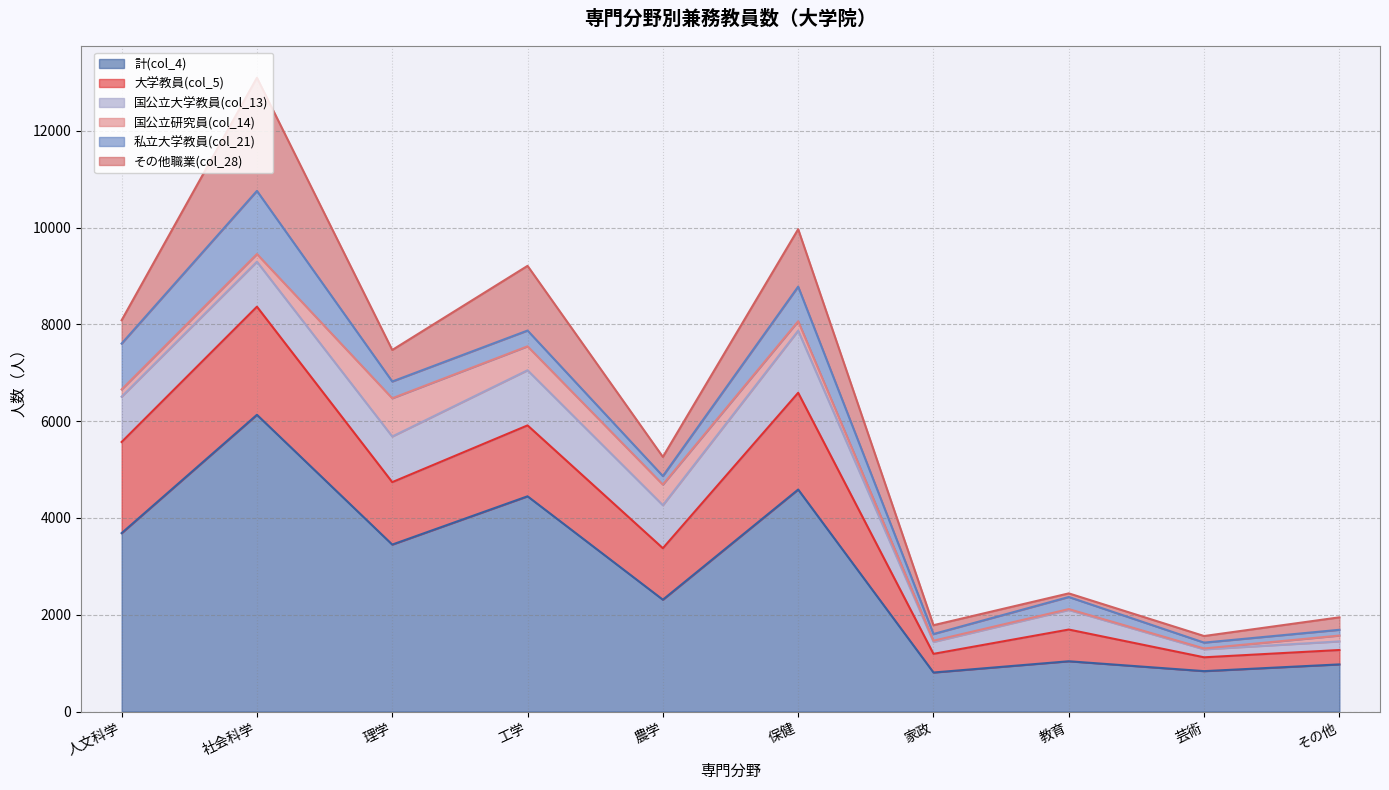

How many lines are shown in the chart?

6